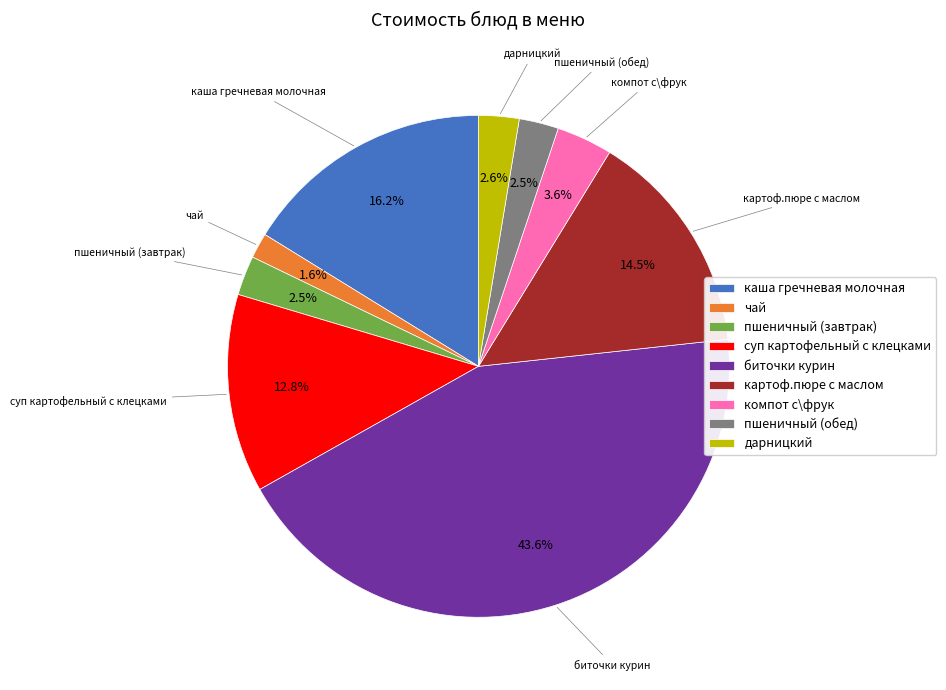

To the nearest percent, what is the combined percentage of каша гречневая молочная and биточки курин?

60%